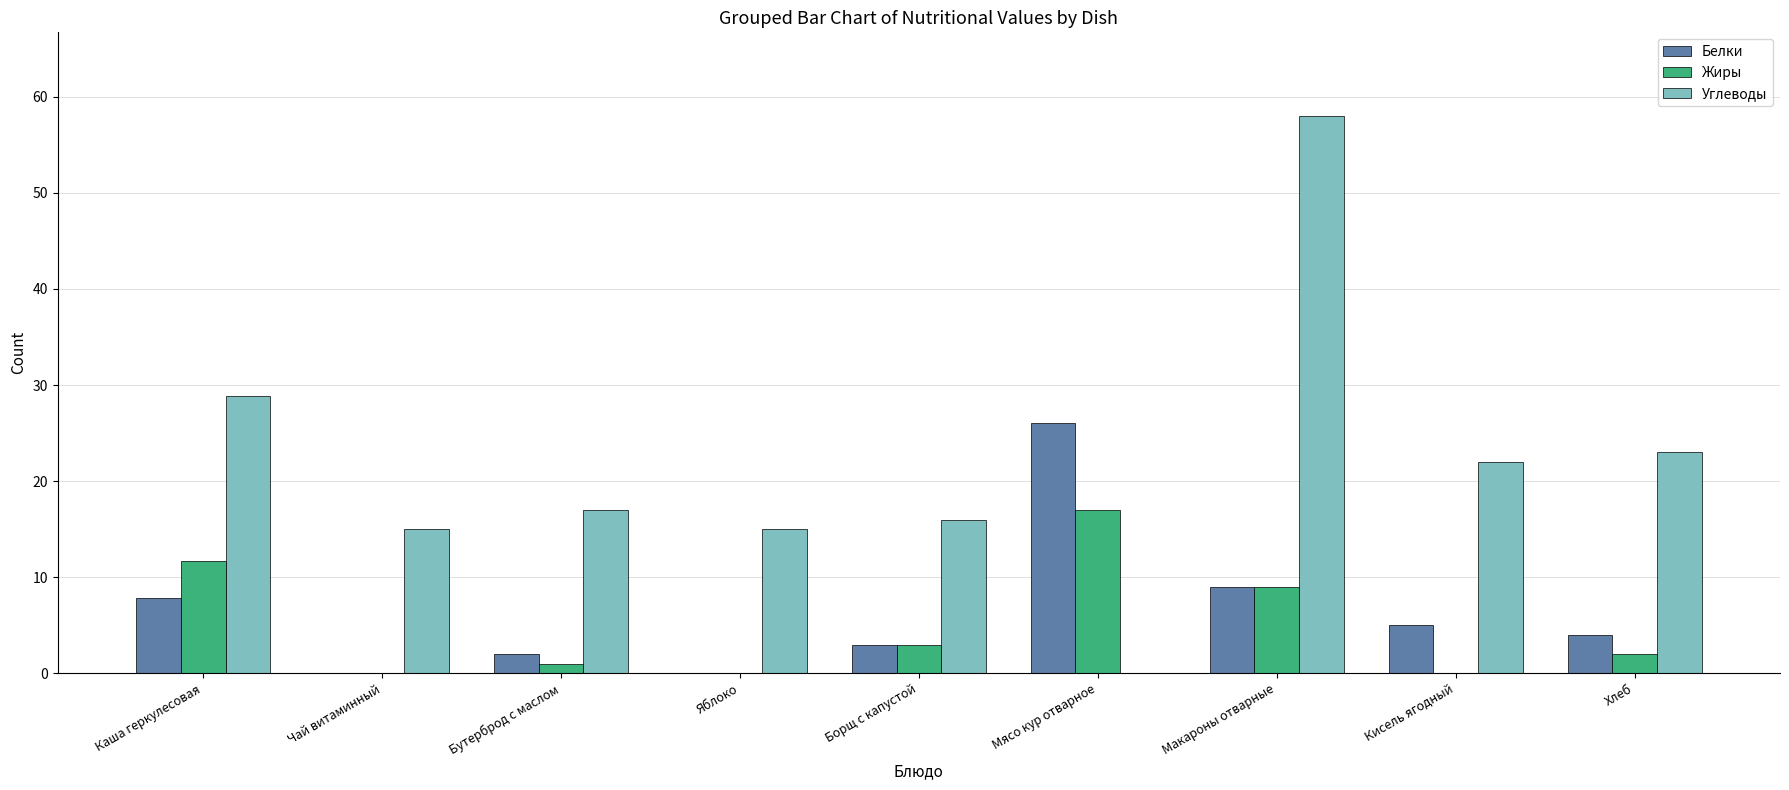

Are the bars grouped side by side (vs. stacked)?

Yes